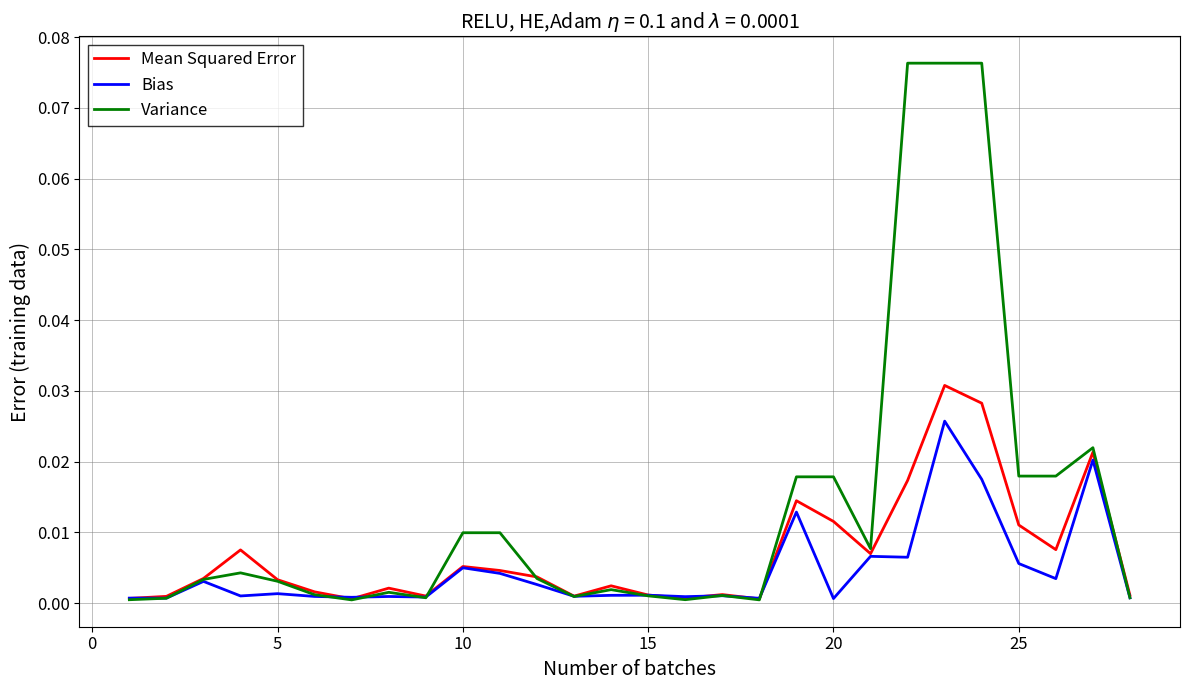

Which series has the largest range (max minus min)?

Variance